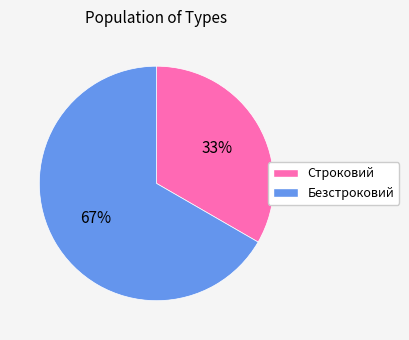

The Строковий slice represents 33% of the pie. True or false?

True